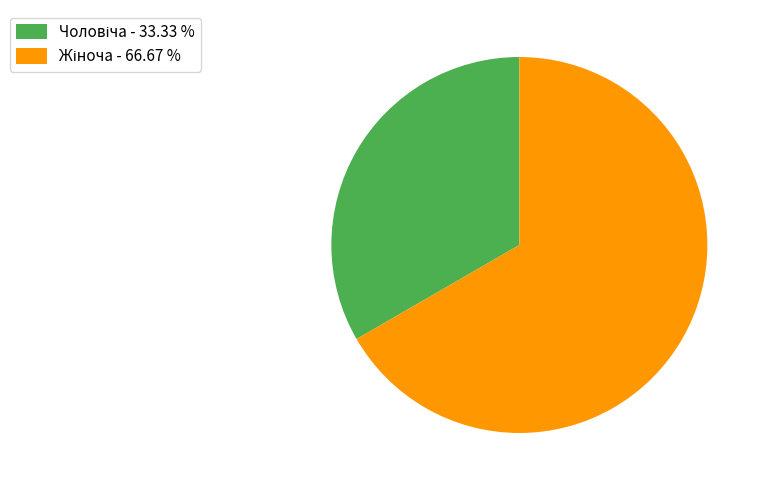

Is there any slice that represents more than half of the pie?

Yes